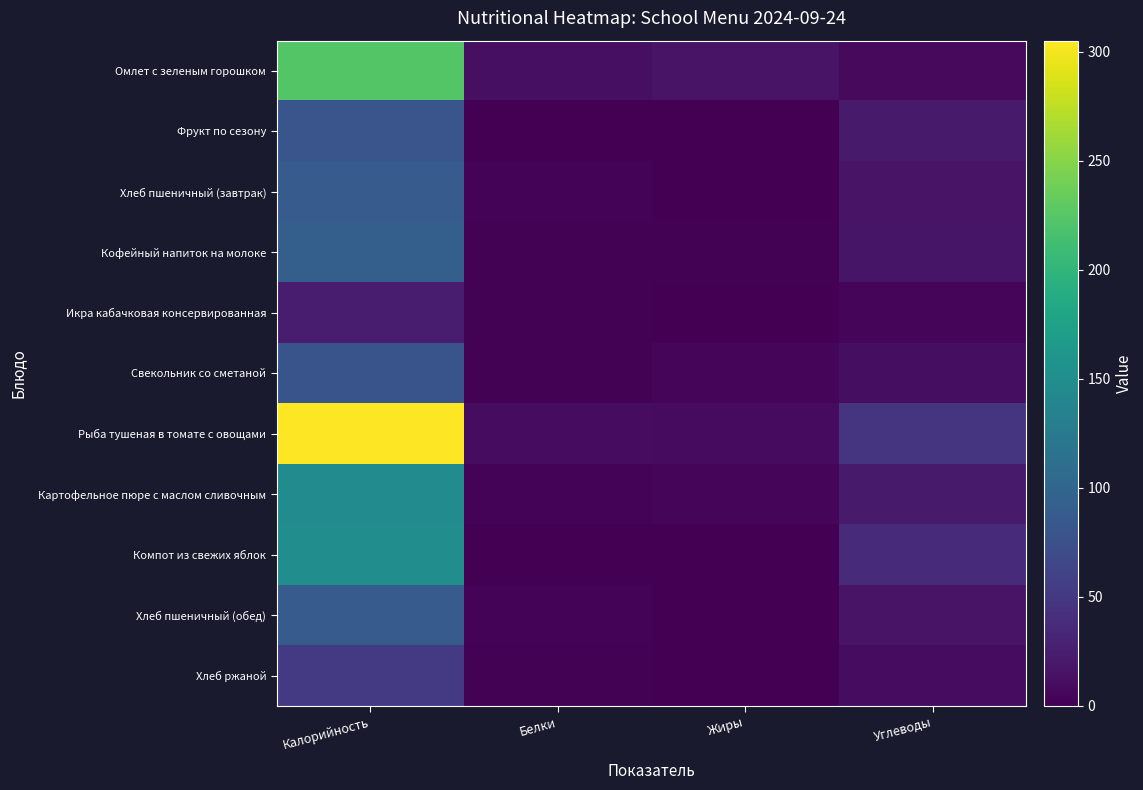

Reading right to left, transcribe all the data shown in this chart.

Омлет с зеленым горошком: Углеводы=7.8	Жиры=15.6	Белки=12.6	Калорийность=223.0
Фрукт по сезону: Углеводы=22.0	Жиры=0.0	Белки=0.2	Калорийность=81.0
Хлеб пшеничный (завтрак): Углеводы=16.3	Жиры=0.8	Белки=2.9	Калорийность=88.0
Кофейный напиток на молоке: Углеводы=17.4	Жиры=1.6	Белки=1.9	Калорийность=92.8
Икра кабачковая консервированная: Углеводы=3.9	Жиры=0.1	Белки=1.9	Калорийность=24.2
Свекольник со сметаной: Углеводы=11.2	Жиры=4.3	Белки=2.4	Калорийность=78.9
Рыба тушеная в томате с овощами: Углеводы=47.0	Жиры=9.0	Белки=10.0	Калорийность=305.0
Картофельное пюре с маслом сливочным: Углеводы=22.0	Жиры=5.1	Белки=3.3	Калорийность=147.4
Компот из свежих яблок: Углеводы=36.0	Жиры=0.3	Белки=0.3	Калорийность=150.0
Хлеб пшеничный (обед): Углеводы=16.3	Жиры=0.8	Белки=2.9	Калорийность=88.0
Хлеб ржаной: Углеводы=10.0	Жиры=0.4	Белки=2.0	Калорийность=51.2